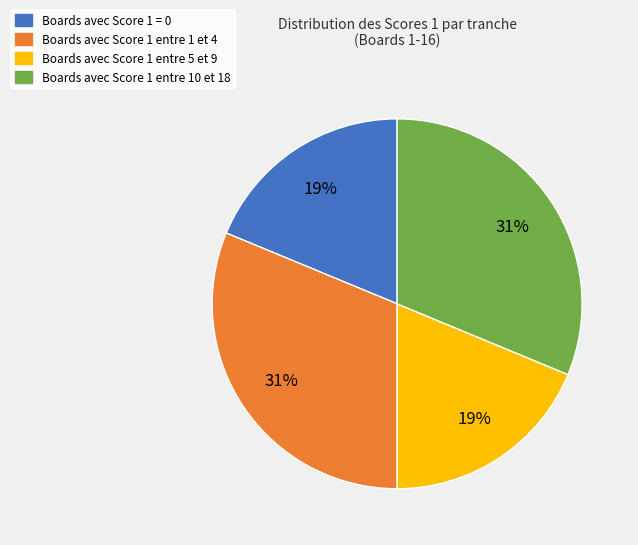

To the nearest percent, what is the average slice percentage?

25%